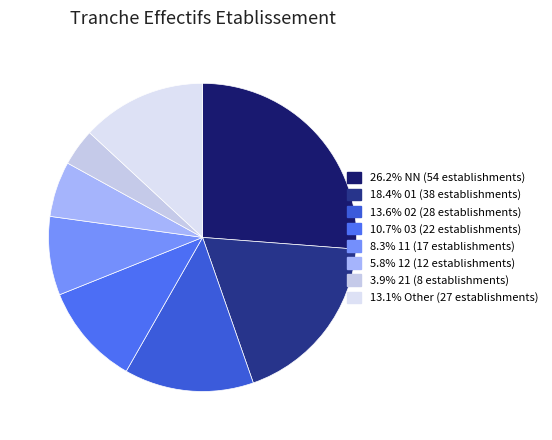

How many slices are in this pie chart?

8